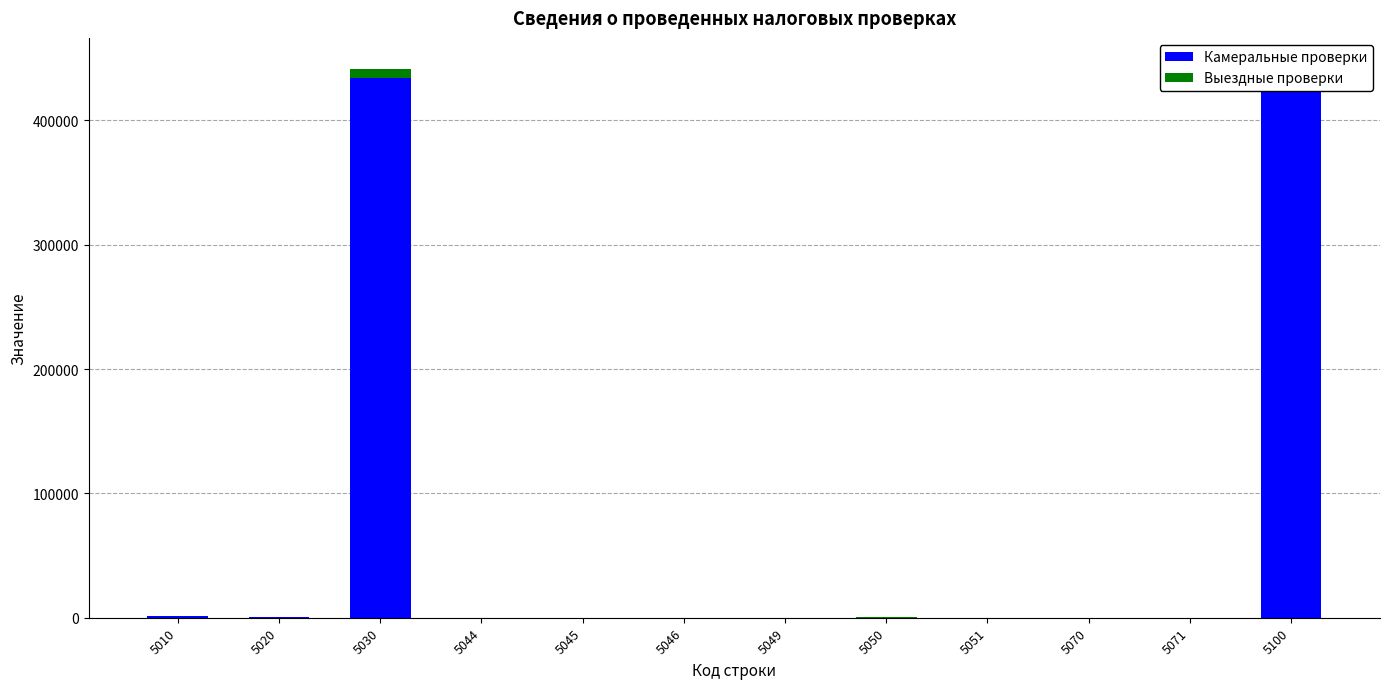

What is the total value across all series at 5020?

310